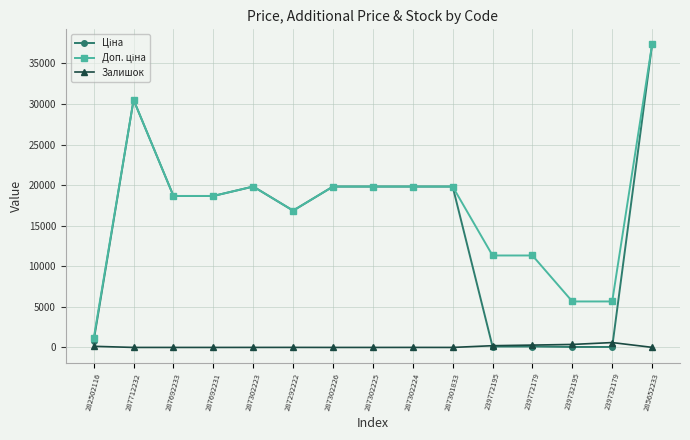

At how many categories does at least one series exceed 9014?

12